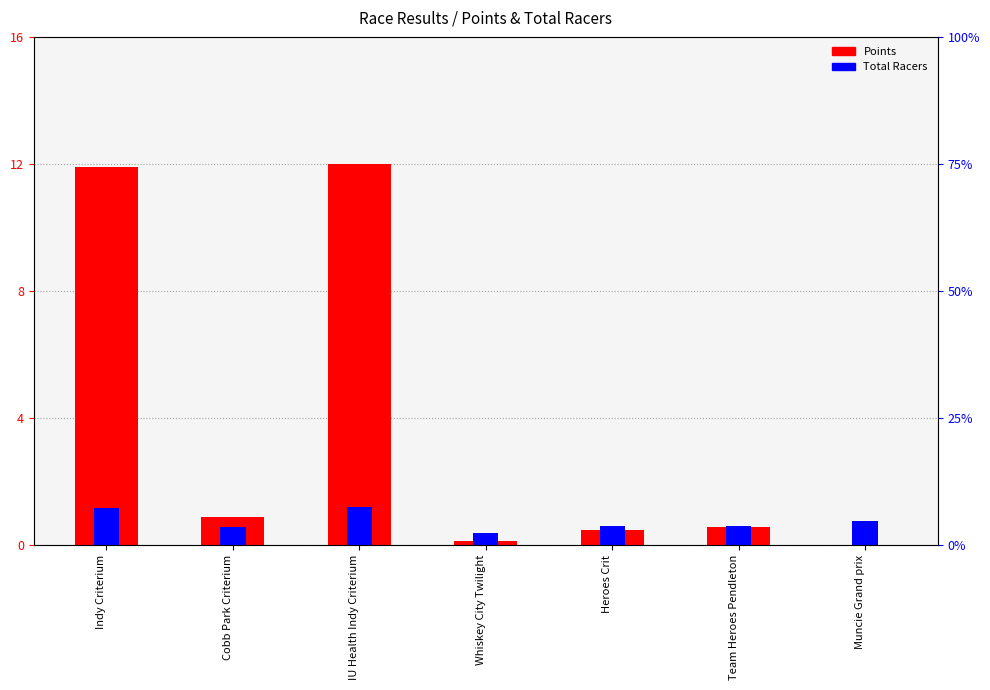

Reading left to right, extract all data points from this chart.

Points (scaled): Indy Criterium=11.9	Cobb Park Criterium=0.9	IU Health Indy Criterium=12.0	Whiskey City Twilight=0.1	Heroes Crit=0.5	Team Heroes Pendleton=0.5	Muncie Grand prix=0.0
Total Racers (scaled): Indy Criterium=1.2	Cobb Park Criterium=0.6	IU Health Indy Criterium=1.2	Whiskey City Twilight=0.4	Heroes Crit=0.6	Team Heroes Pendleton=0.6	Muncie Grand prix=0.8